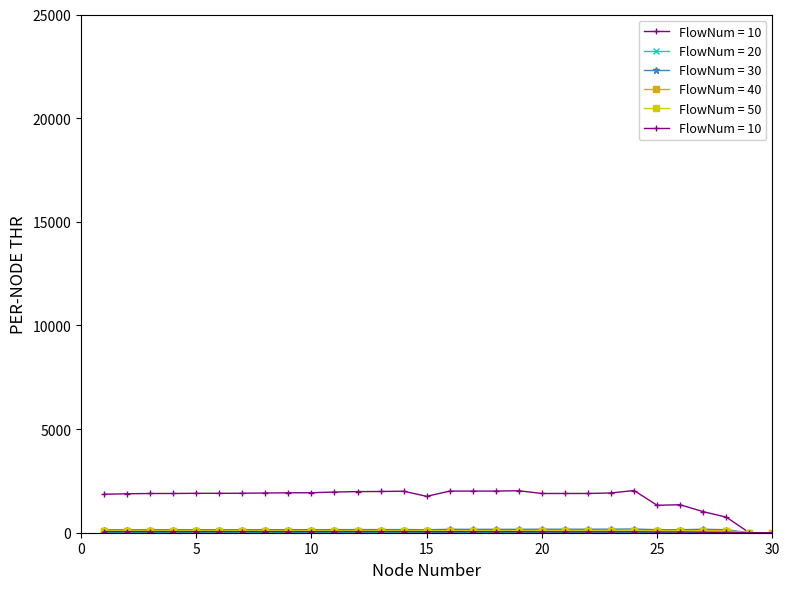

Which category has the lowest value in the Total Distance series?

29